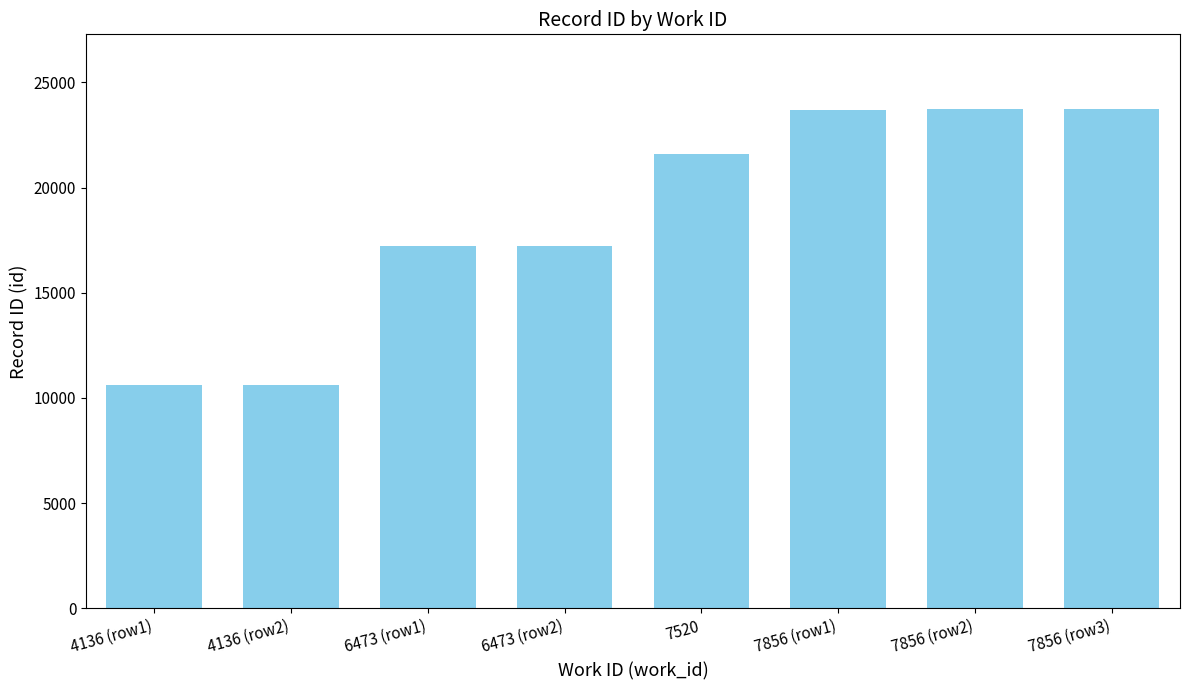

Is it true that the value at 7856 (row1) is 23706?

True